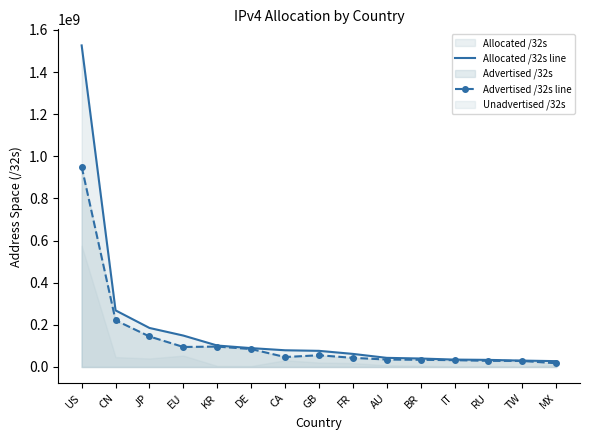

At which label does Allocated /32s line reach its peak?

US